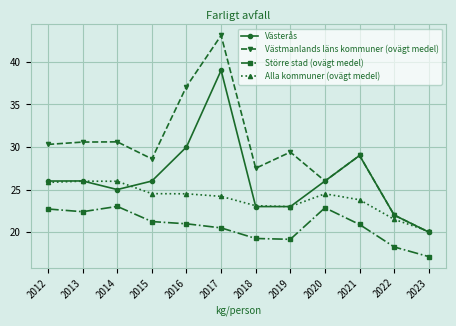

What is the value of the Större stad (ovägt medel) point at the 10th from the left?

20.9